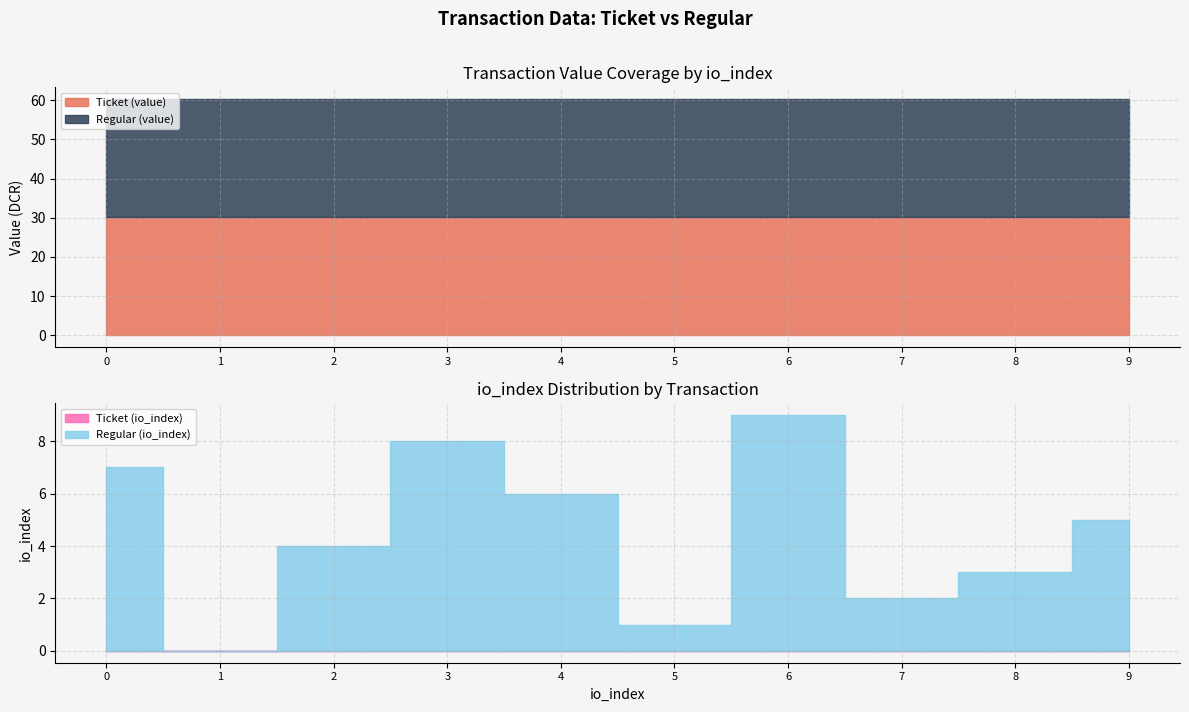

The value of Ticket (value) at 0 is 20.3. True or false?

False